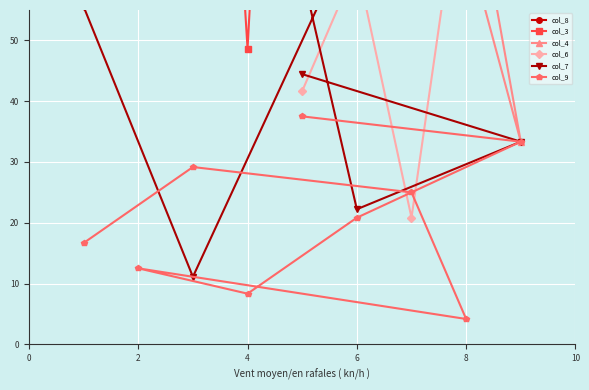

Is it true that col_9 equals 12.5 at 2?

True